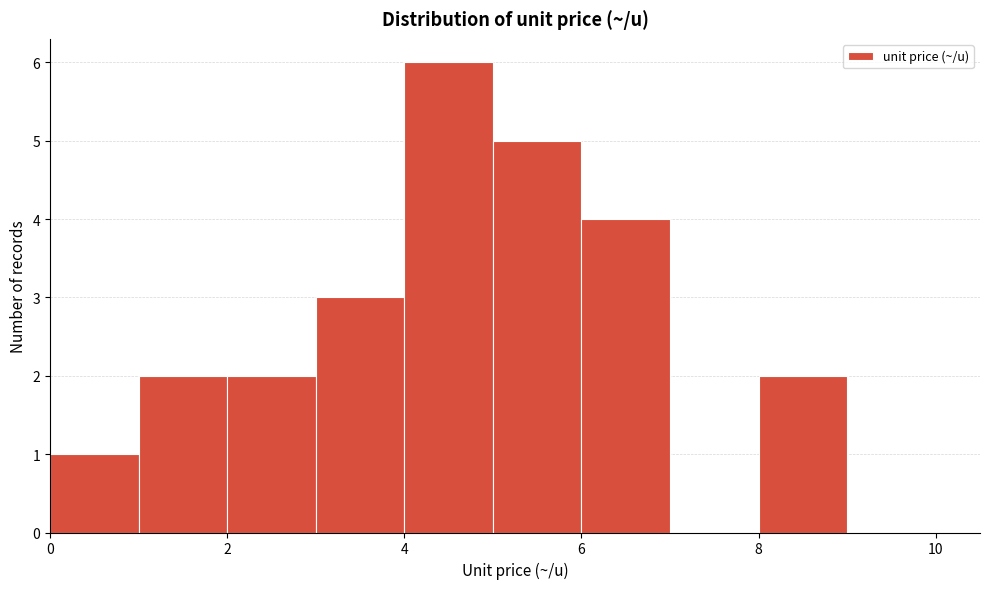

Reading left to right, list every bar in this chart as the range it spans on the x-axis followed by its height. The values are not printed on the chart, so give them approximately, as read against the axis.

0 to 1: 1
1 to 2: 2
2 to 3: 2
3 to 4: 3
4 to 5: 6
5 to 6: 5
6 to 7: 4
7 to 8: 0
8 to 9: 2
9 to 10: 0